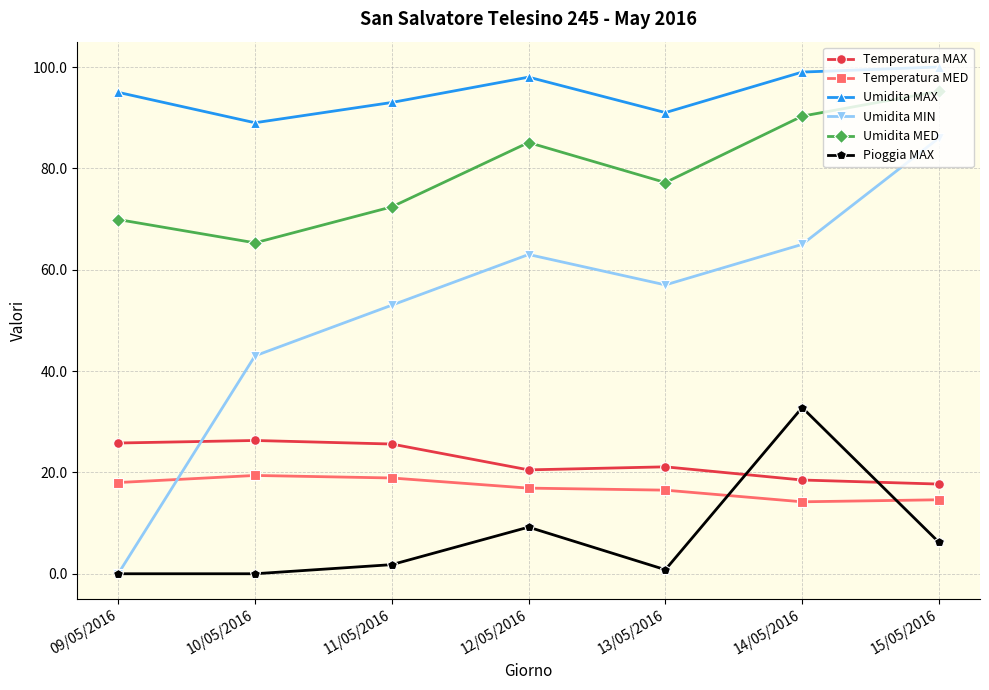

True or false: Umidita MED has a value of 77.2 at 13/05/2016.

True